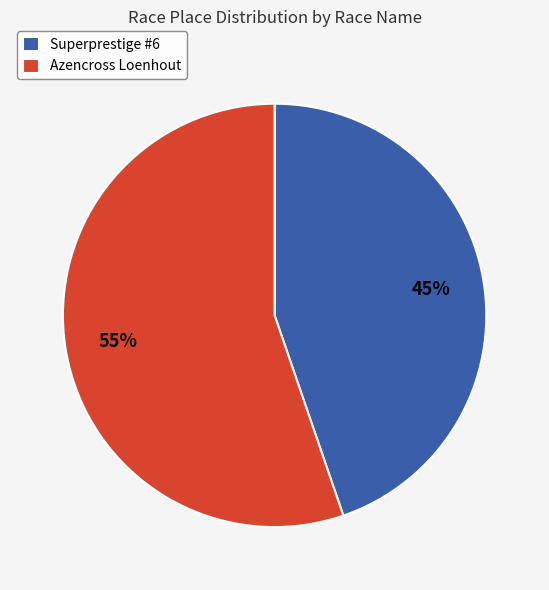

Count the number of slices in the pie.

2